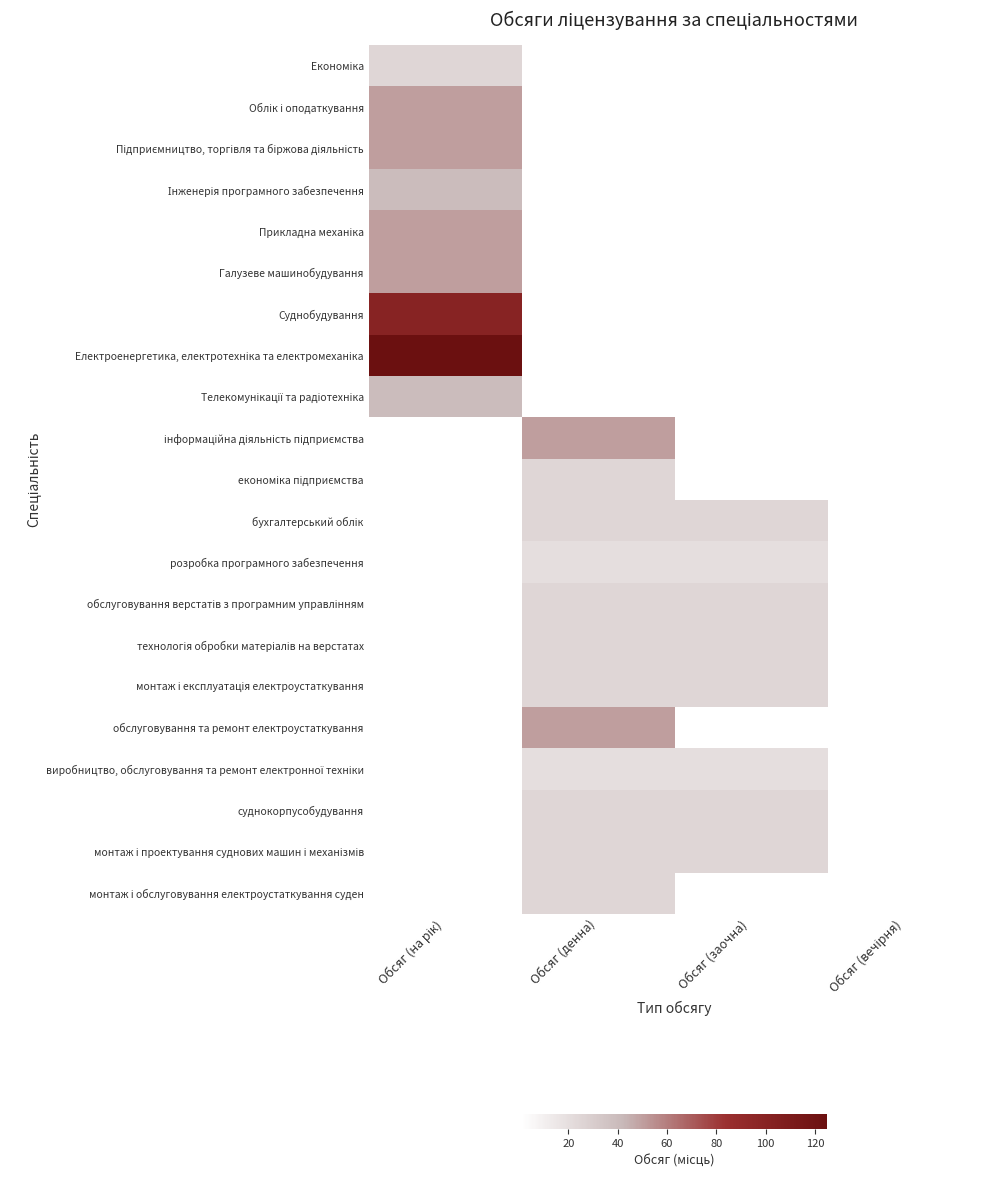

How many distinct data groups are displayed?

21